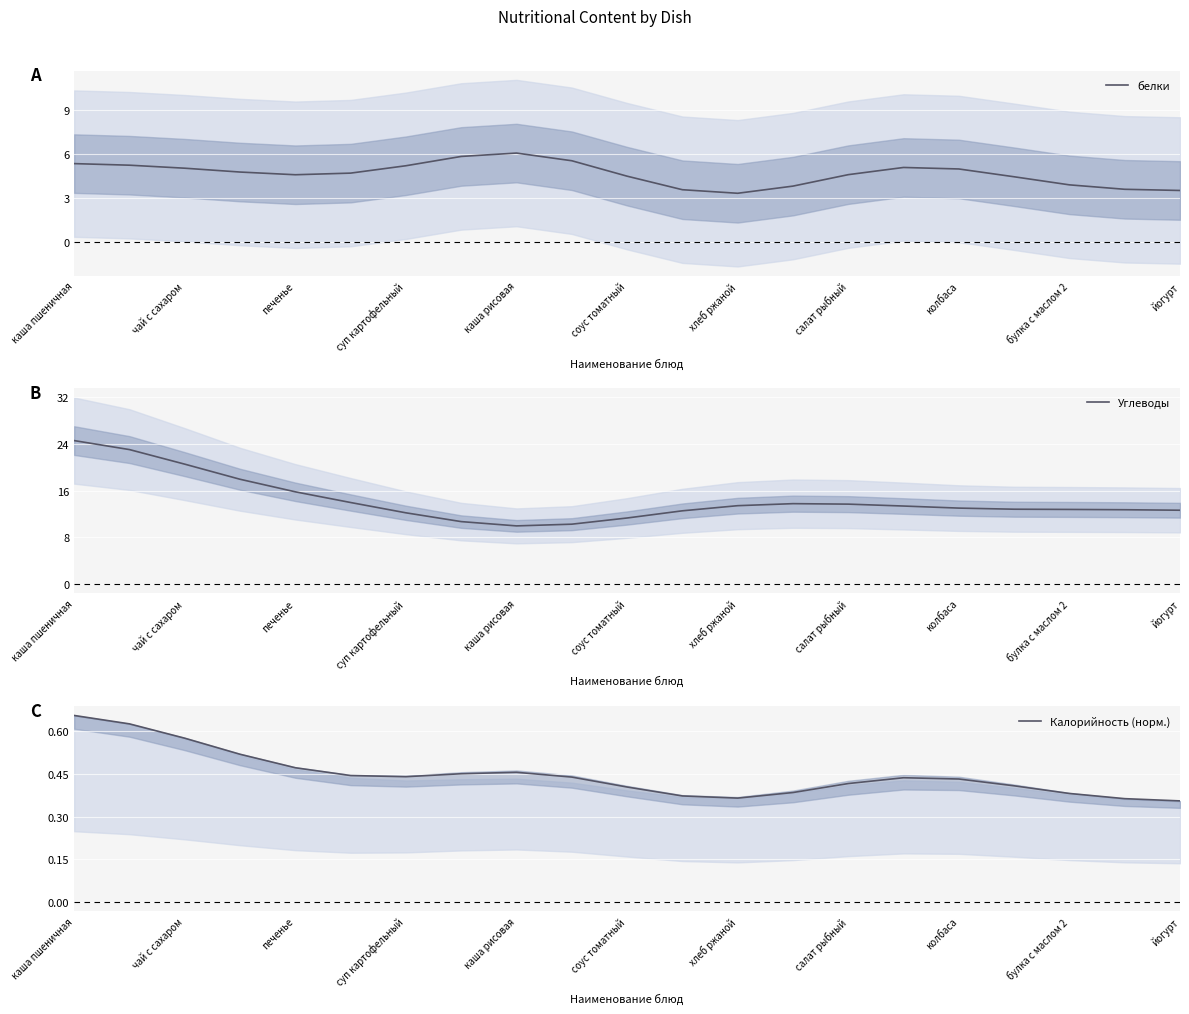

At which category is the sum across all series the highest?

каша пшеничная